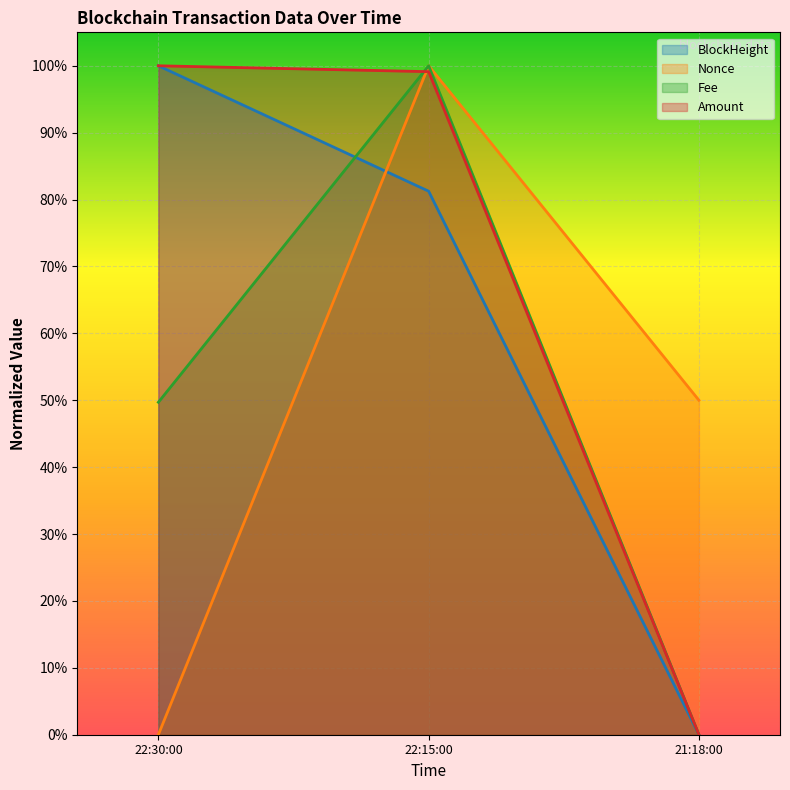

Which series has the largest range (max minus min)?

BlockHeight